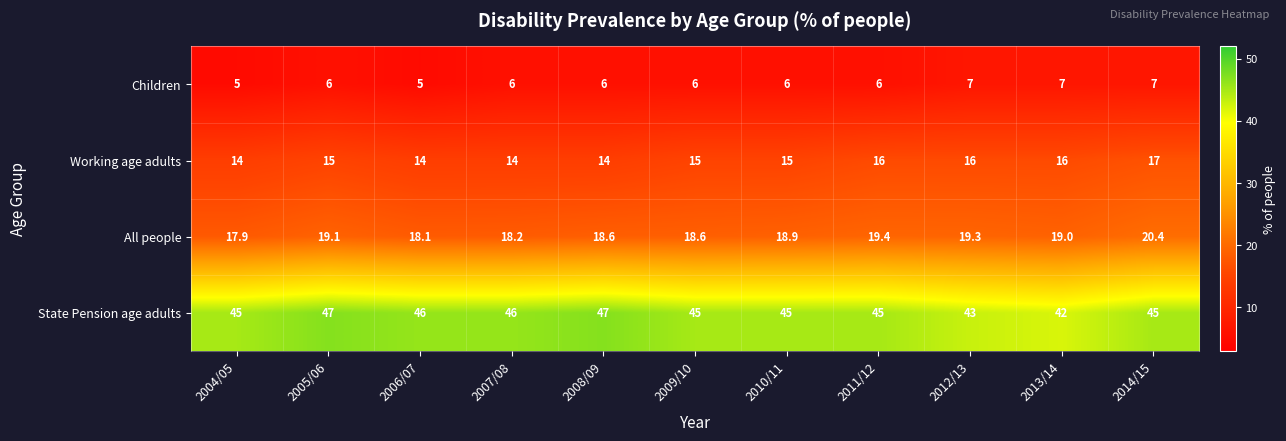

Between 2012/13 and 2013/14, which series saw the biggest shift?

State Pension age adults